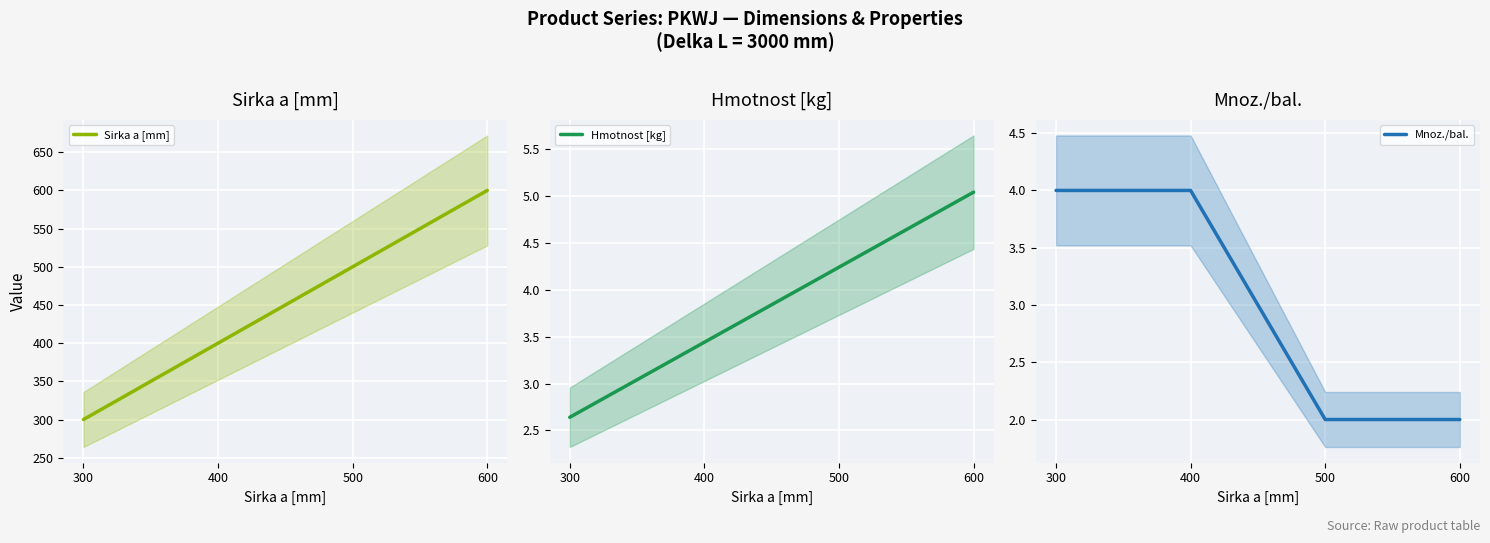

Which category has the lowest value in the Hmotnost [kg] series?

300